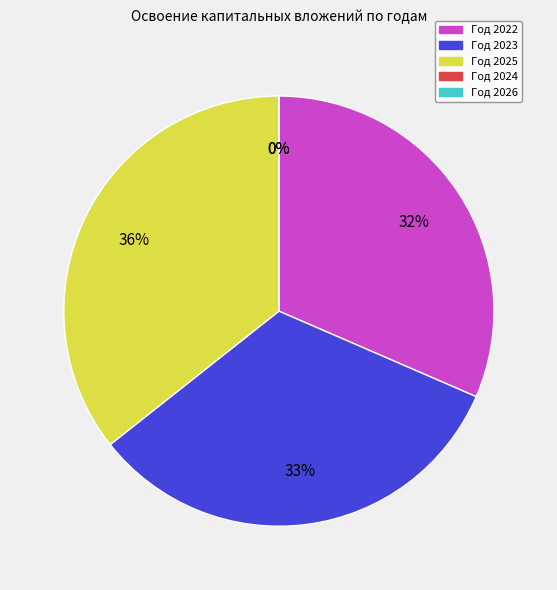

What percentage do Год 2023 and Год 2026 together represent?

32.8%